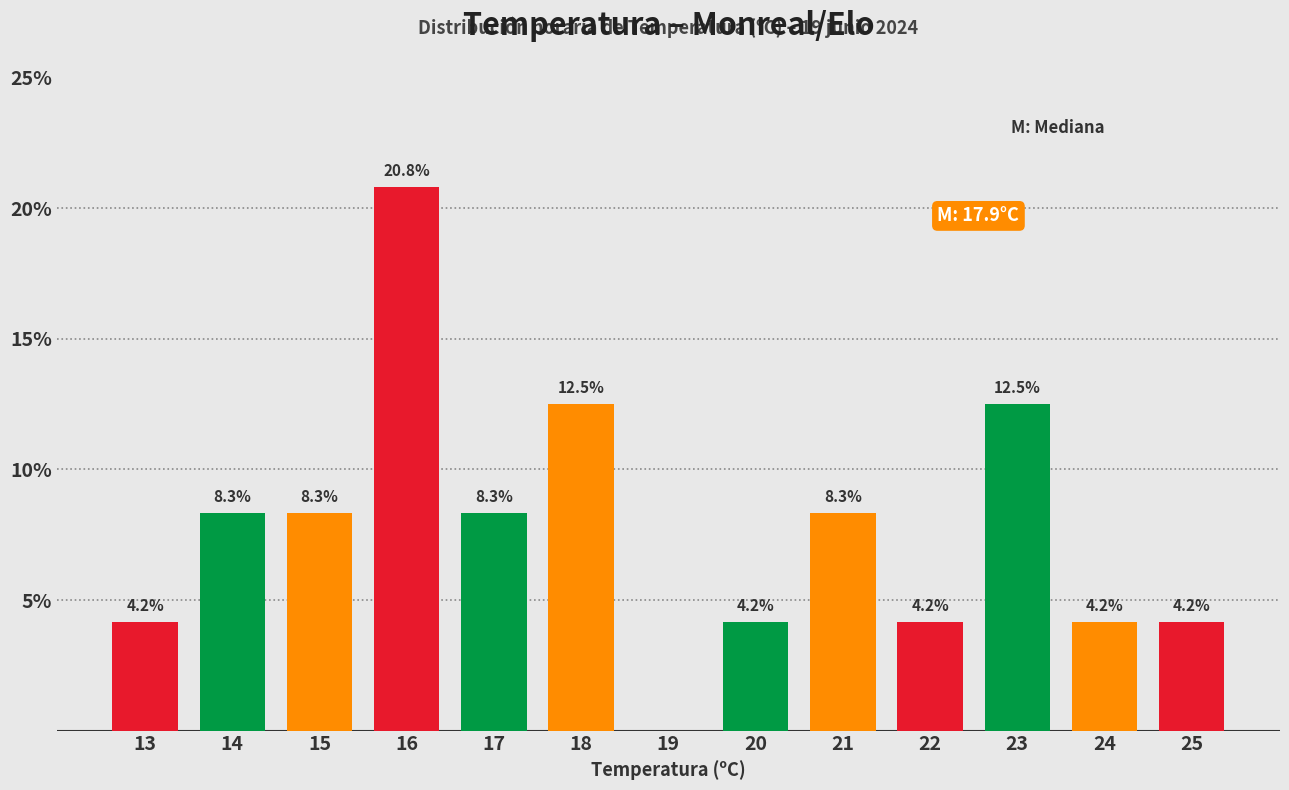

Reading left to right, what are all the values shown in this chart?

13=4.2	14=8.3	15=8.3	16=20.8	17=8.3	18=12.5	19=0.0	20=4.2	21=8.3	22=4.2	23=12.5	24=4.2	25=4.2